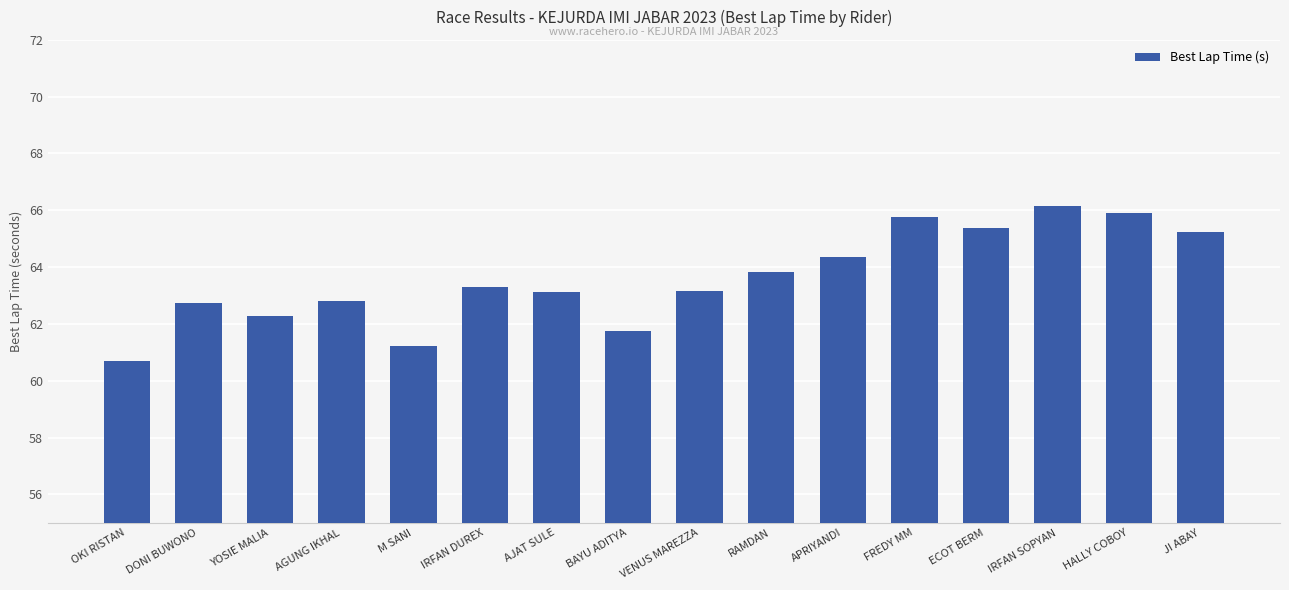

What is the average value?

63.6